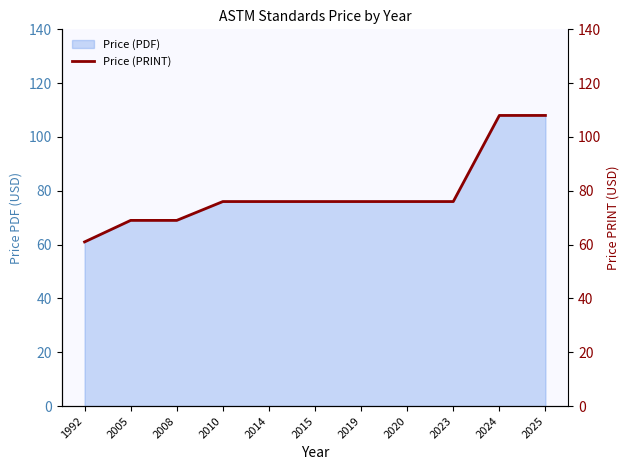

At which label does the data first exceed 76?

2024